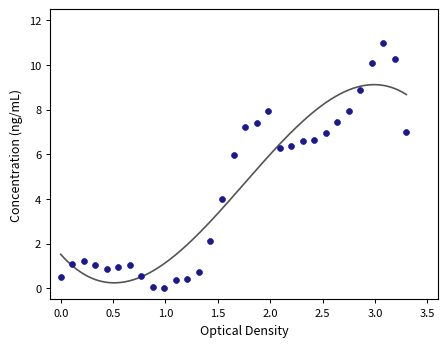

What is the range of Y values (max minus min)?

11.0